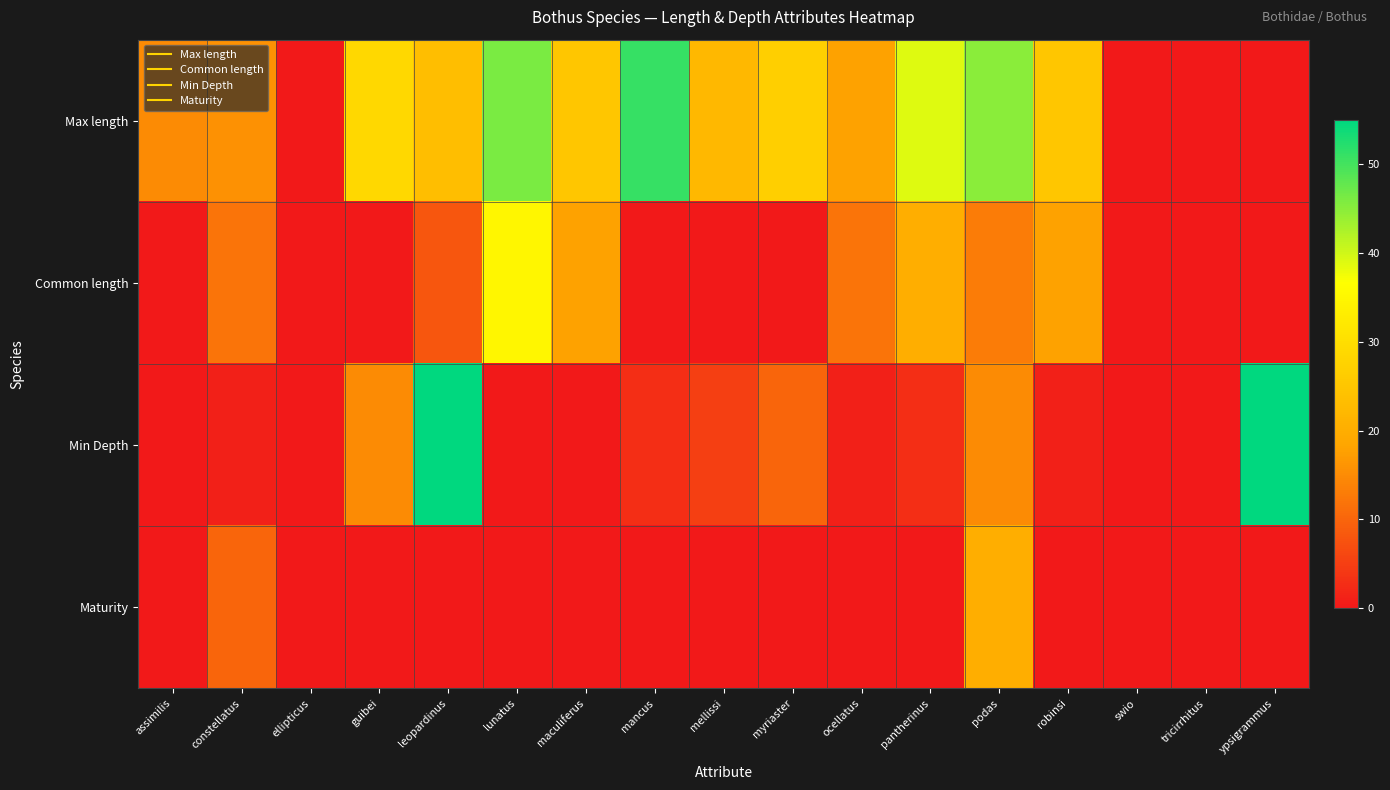

Reading left to right, extract all data points from this chart.

Max length: assimilis=15.0	constellatus=15.7	ellipticus=0.0	guibei=28.6	leopardinus=23.5	lunatus=46.0	maculiferus=25.0	mancus=51.0	mellissi=22.3	myriaster=27.0	ocellatus=18.0	pantherinus=39.0	podas=45.0	robinsi=25.0	swio=0.0	tricirrhitus=0.0	ypsigrammus=0.0
Common length: assimilis=0.0	constellatus=12.0	ellipticus=0.0	guibei=0.0	leopardinus=8.0	lunatus=35.0	maculiferus=18.0	mancus=0.0	mellissi=0.0	myriaster=0.0	ocellatus=12.0	pantherinus=20.0	podas=13.0	robinsi=18.0	swio=0.0	tricirrhitus=0.0	ypsigrammus=0.0
Min Depth: assimilis=0.0	constellatus=1.0	ellipticus=0.0	guibei=15.0	leopardinus=55.0	lunatus=0.0	maculiferus=0.0	mancus=3.0	mellissi=5.0	myriaster=10.0	ocellatus=1.0	pantherinus=3.0	podas=15.0	robinsi=1.0	swio=0.0	tricirrhitus=0.0	ypsigrammus=55.0
Maturity: assimilis=0.0	constellatus=10.0	ellipticus=0.0	guibei=0.0	leopardinus=0.0	lunatus=0.0	maculiferus=0.0	mancus=0.0	mellissi=0.0	myriaster=0.0	ocellatus=0.0	pantherinus=0.0	podas=20.0	robinsi=0.0	swio=0.0	tricirrhitus=0.0	ypsigrammus=0.0